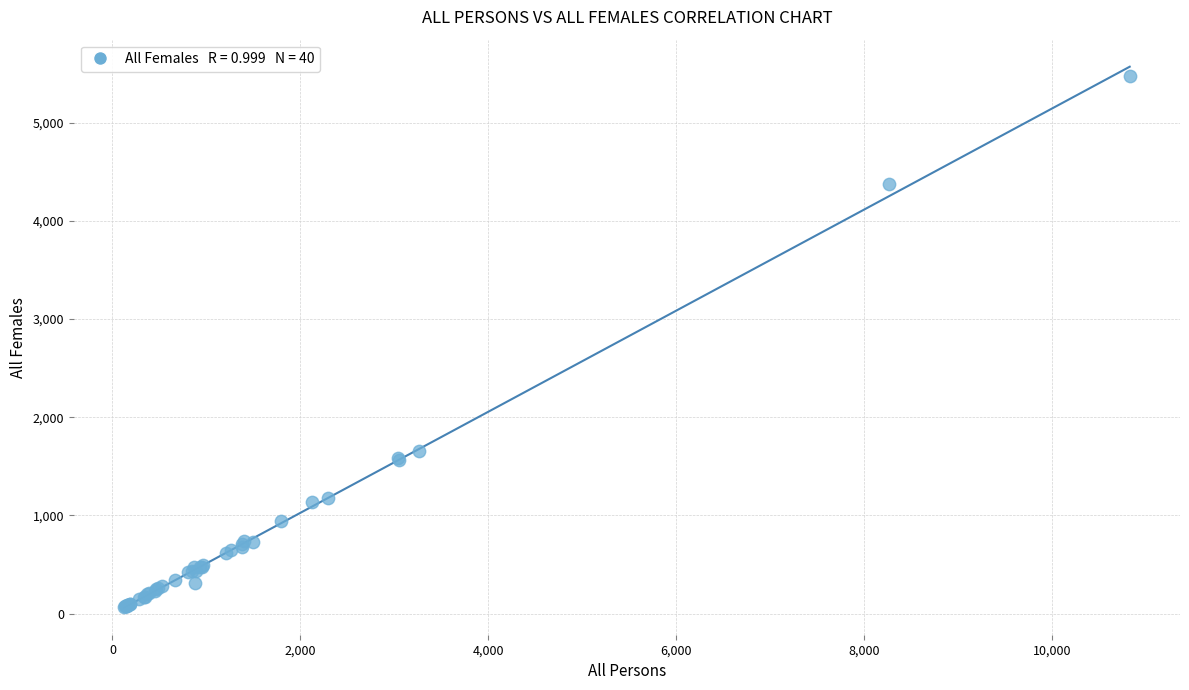

What Y value in the scatter plot is closest to 2773?

1653